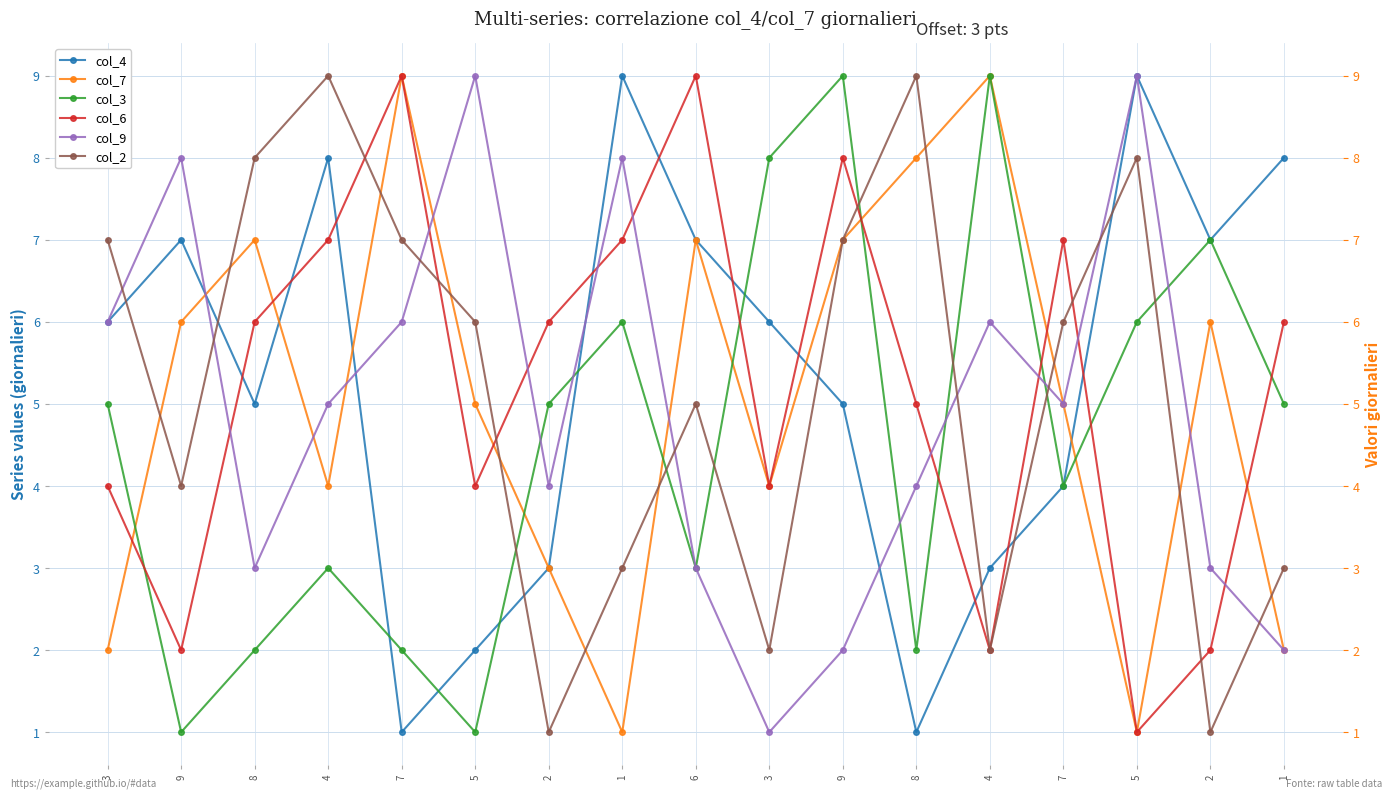

Reading left to right, what are all the values shown in this chart?

col_4: 6	7	5	8	1	2	3	9	7	6	5	1	3	4	9	7	8
col_7: 2	6	7	4	9	5	3	1	7	4	7	8	9	5	1	6	2
col_3: 5	1	2	3	2	1	5	6	3	8	9	2	9	4	6	7	5
col_6: 4	2	6	7	9	4	6	7	9	4	8	5	2	7	1	2	6
col_9: 6	8	3	5	6	9	4	8	3	1	2	4	6	5	9	3	2
col_2: 7	4	8	9	7	6	1	3	5	2	7	9	2	6	8	1	3